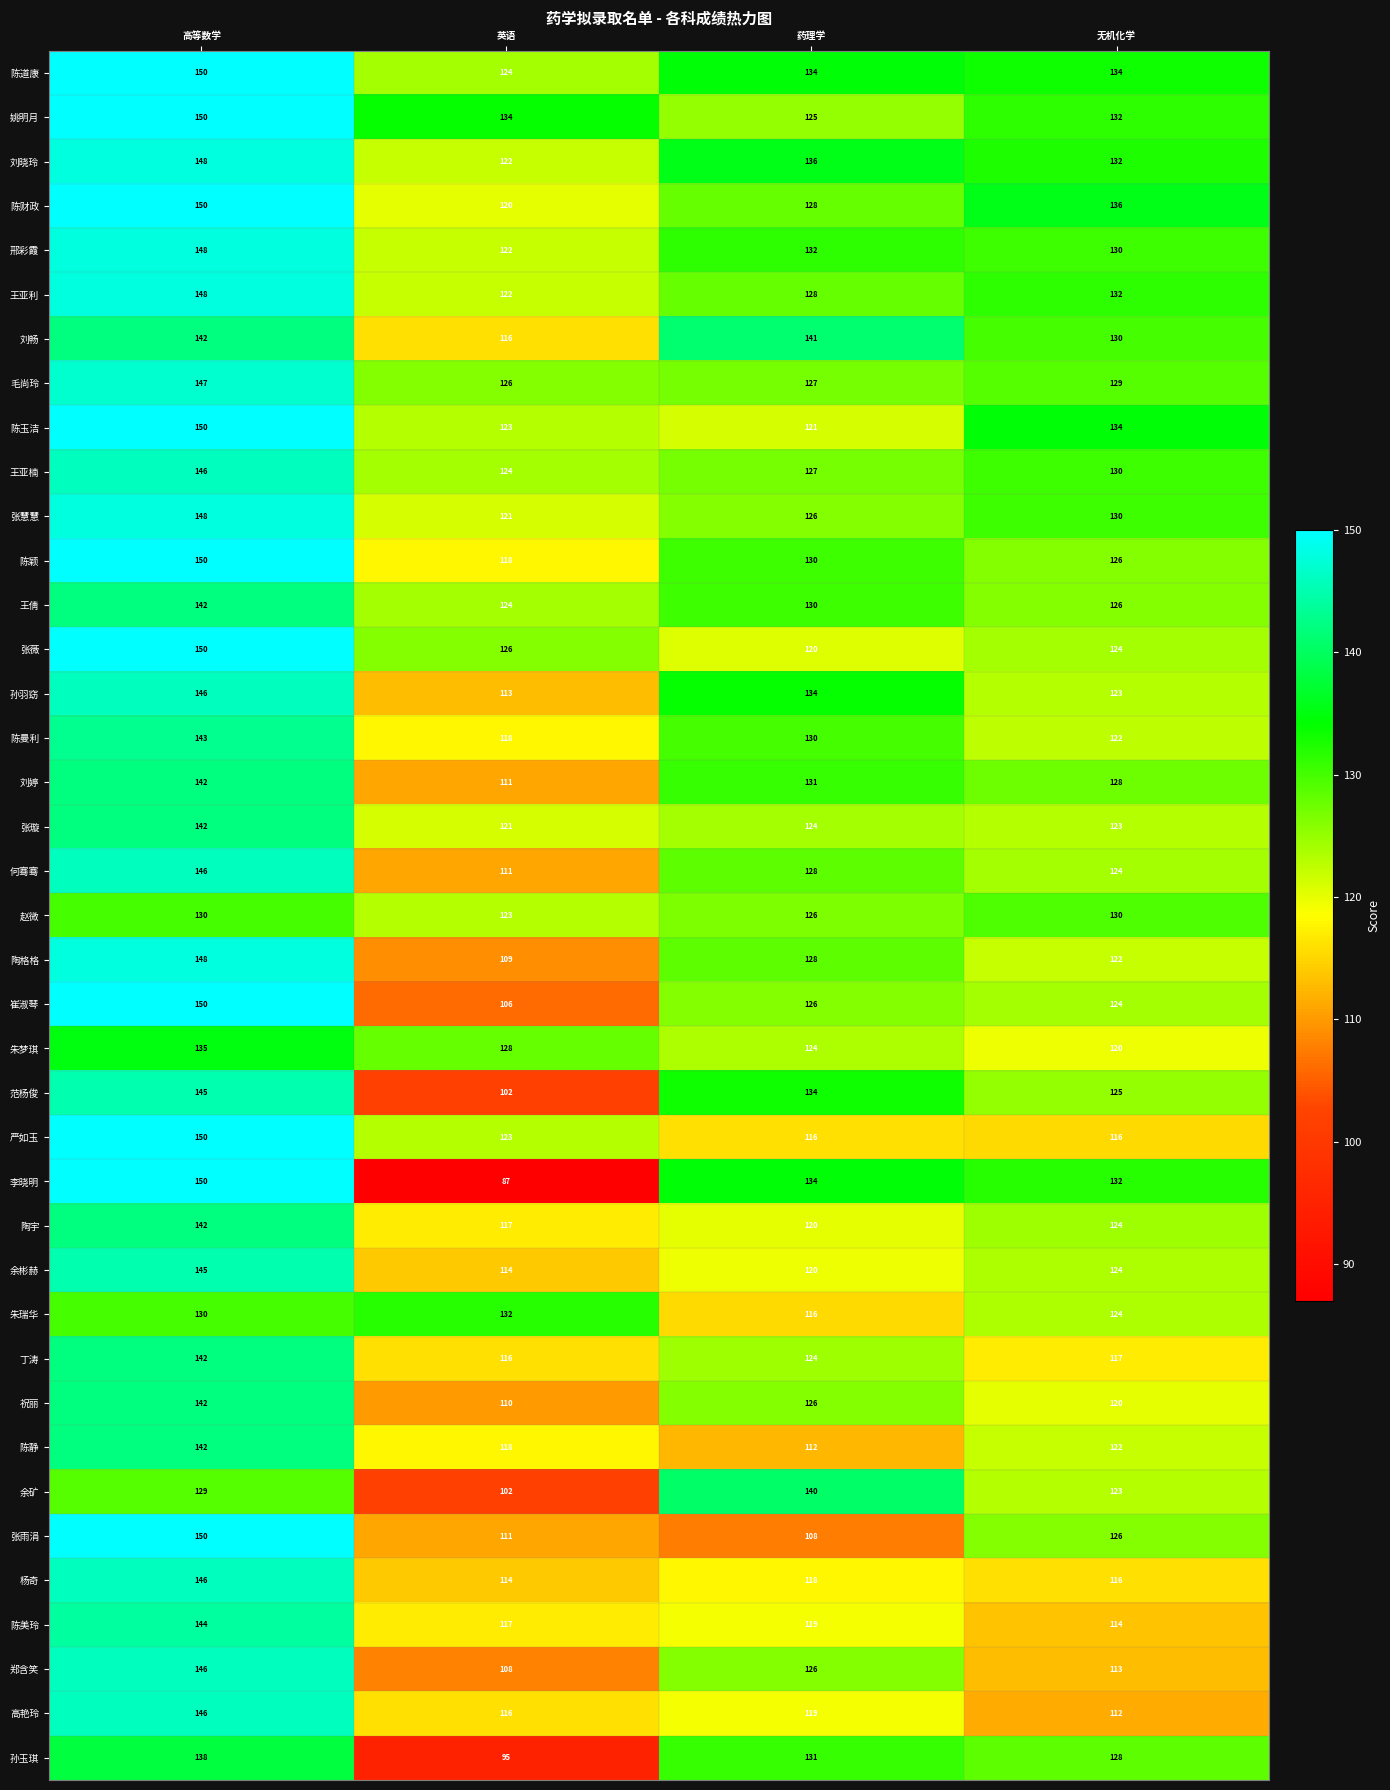

How many data points does each series have?

4